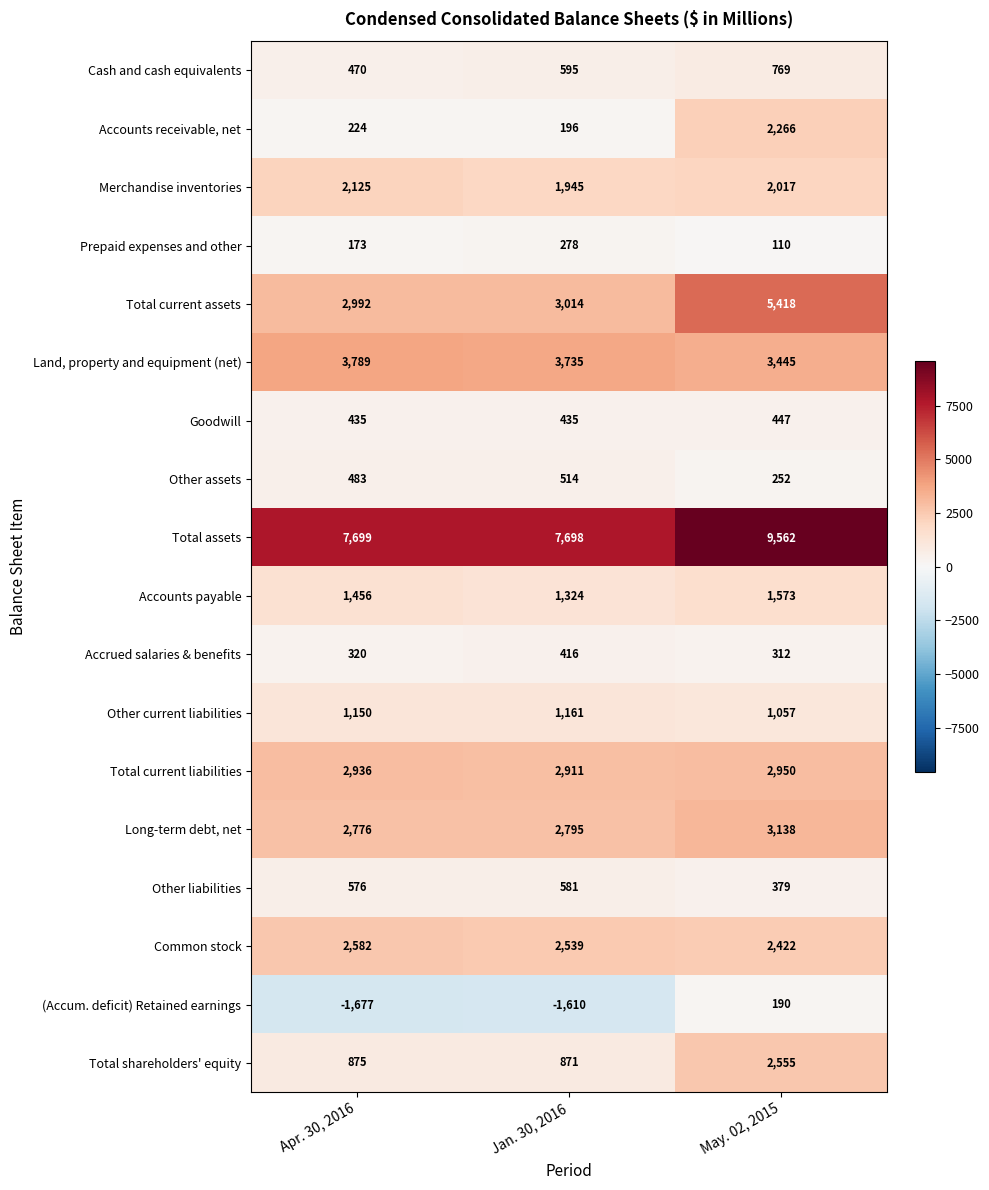

At which category is the sum across all series the highest?

May. 02, 2015